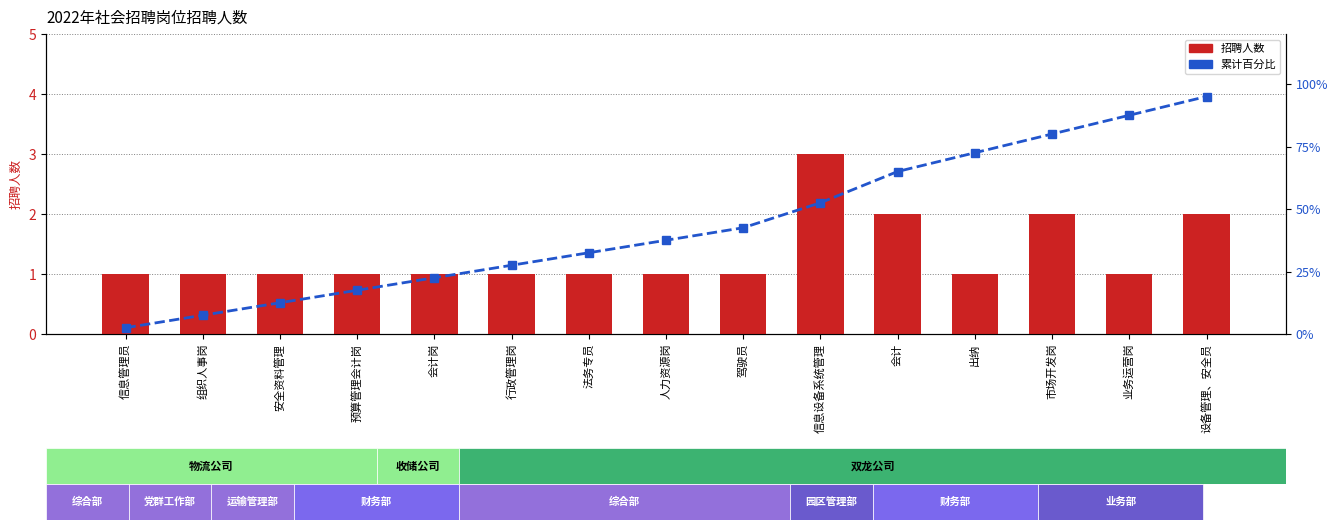

Which series has the largest total across all categories?

累计百分比